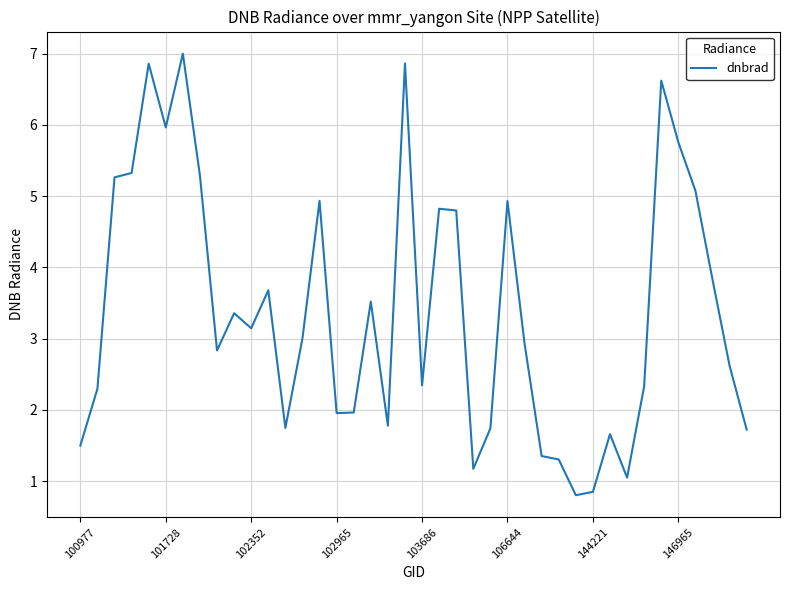

What is the minimum value shown in the chart?

0.8